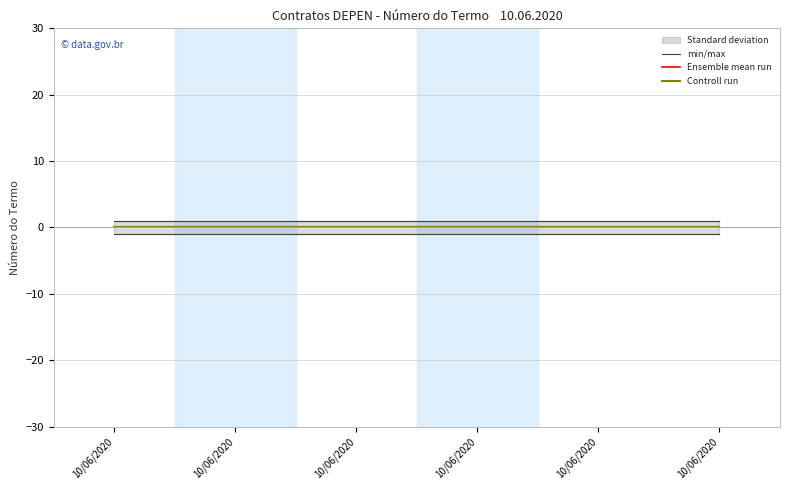

Which series has the widest spread of values?

min/max